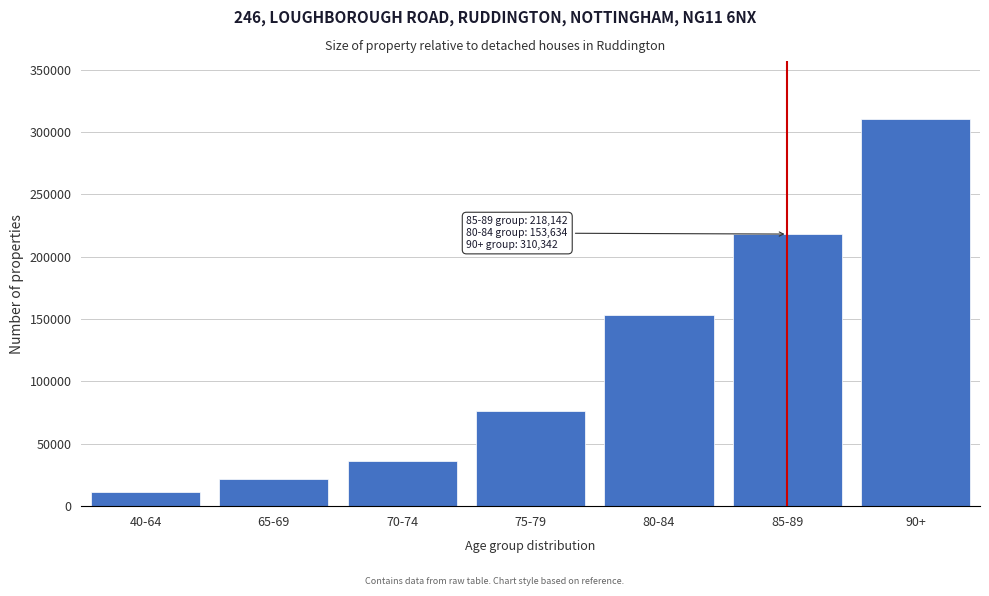

Reading left to right, extract all data points from this chart.

40-64=11093	65-69=21644	70-74=36317	75-79=76326	80-84=153634	85-89=218142	90+=310342